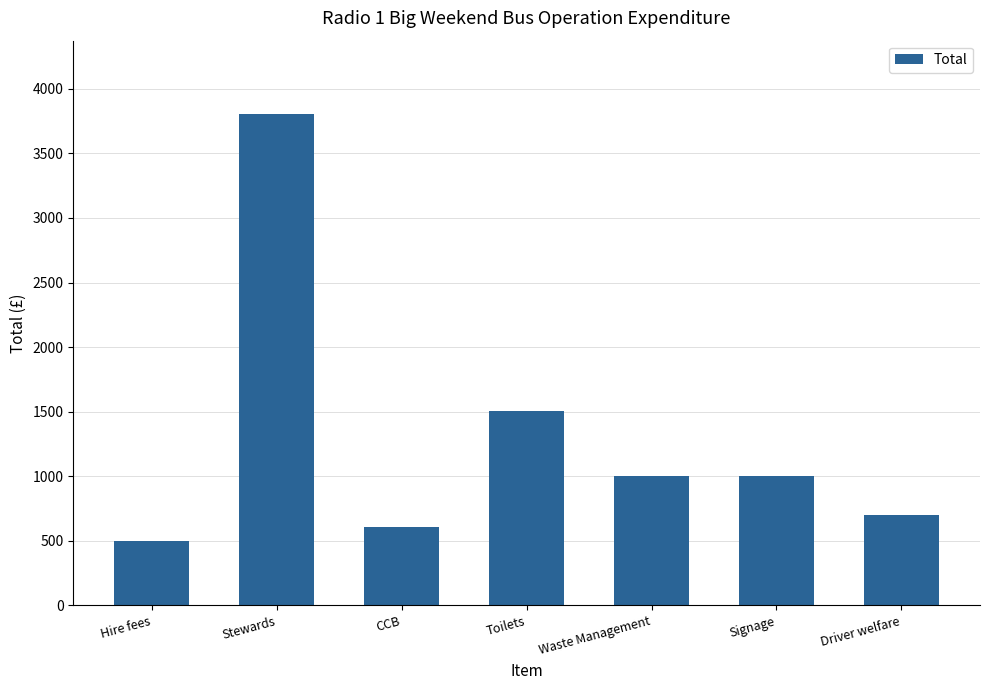

Where is the data nearest to the value 2151?

Toilets